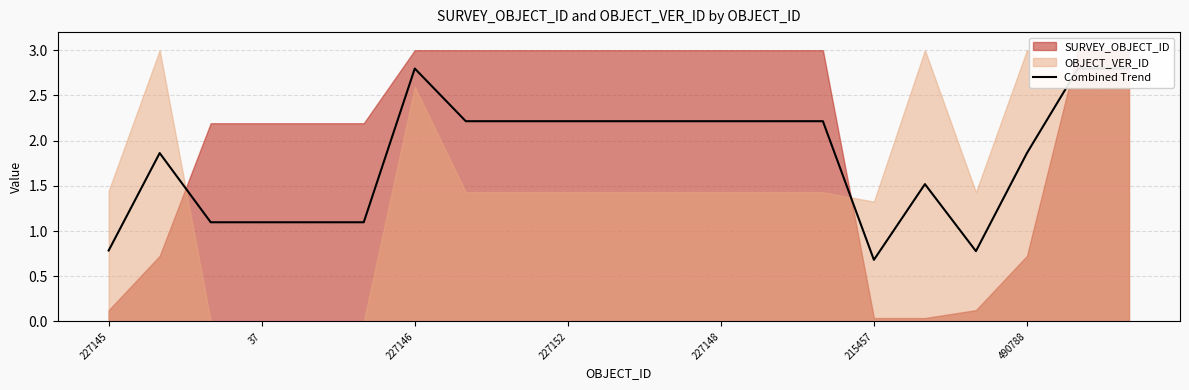

Reading left to right, transcribe all the data shown in this chart.

0.8	1.9	1.1	1.1	1.1	1.1	2.8	2.2	2.2	2.2	2.2	2.2	2.2	2.2	2.2	0.7	1.5	0.8	1.9	2.8	2.8